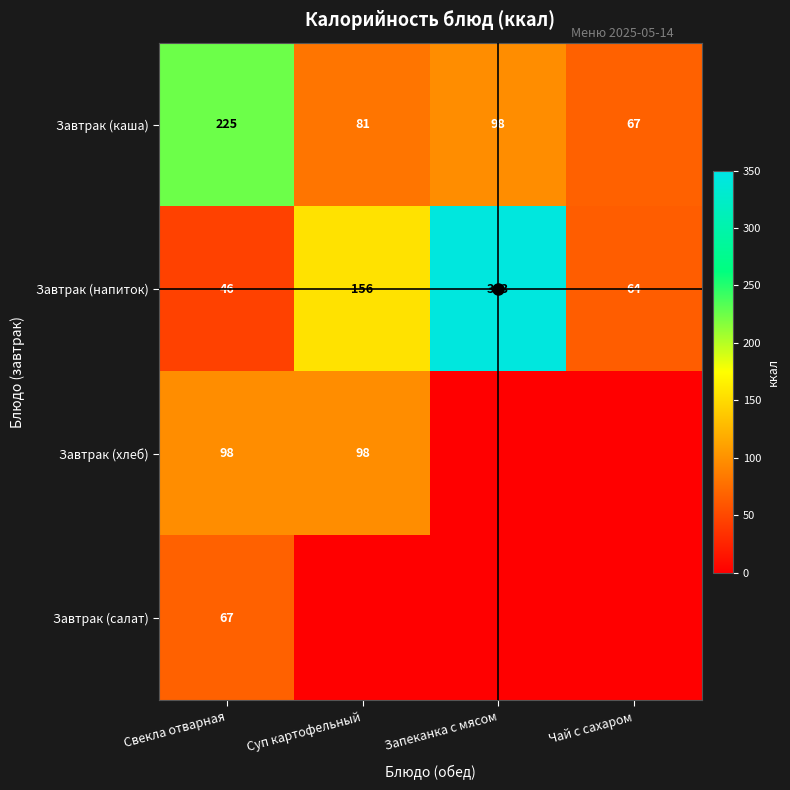

What is the difference between the maximum and second lowest values in the Завтрак (хлеб) series?

97.5